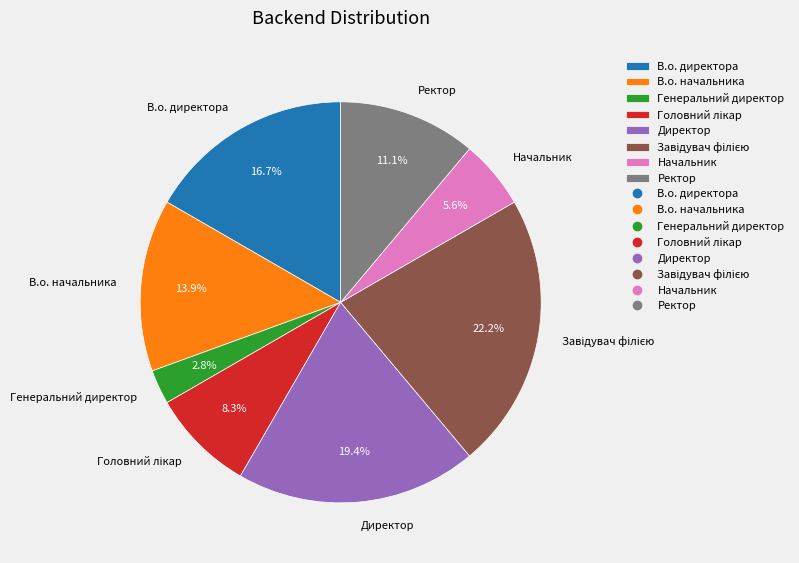

Which has a higher value, Начальник or Ректор?

Ректор